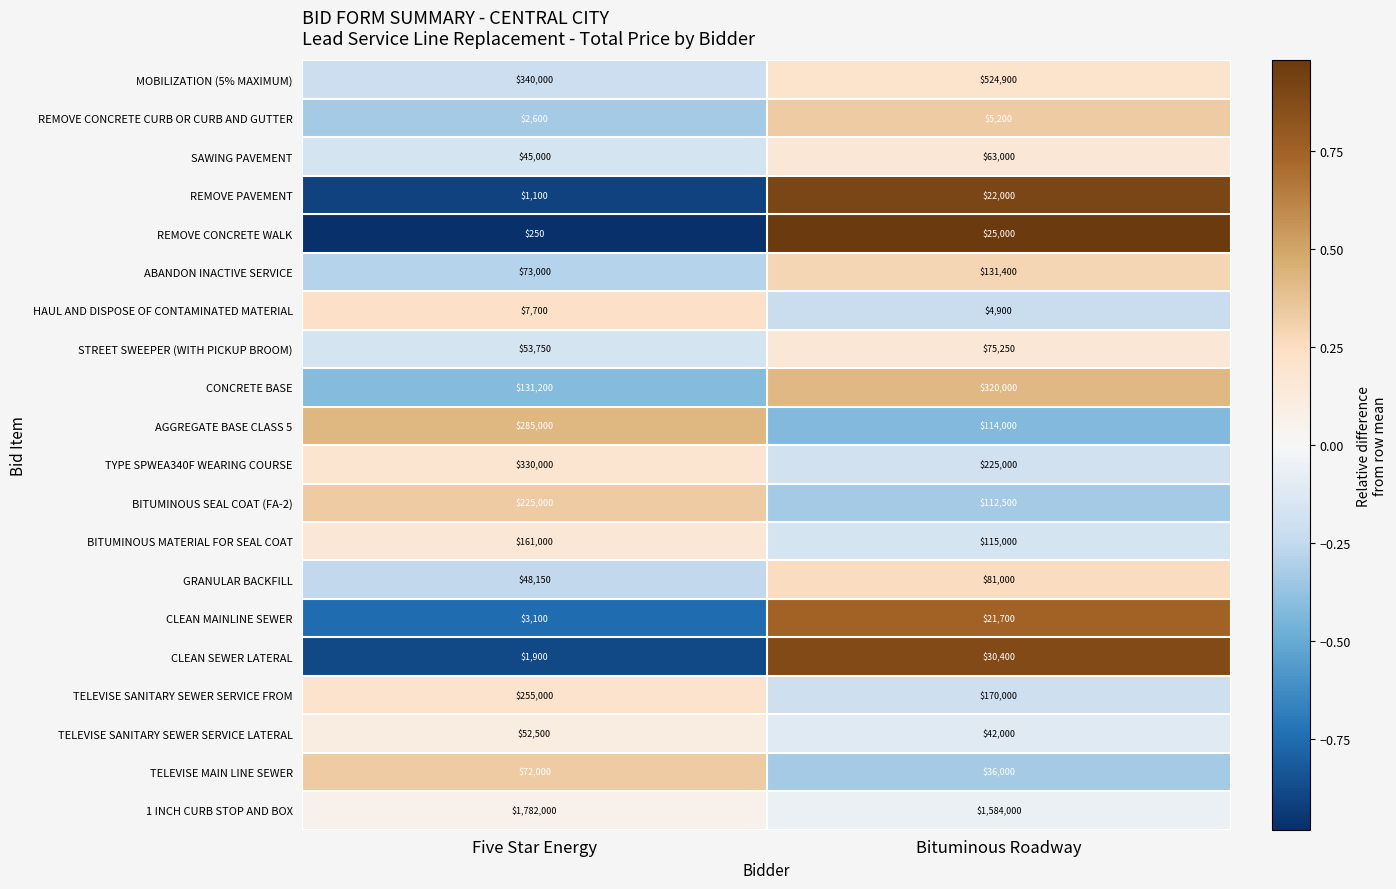

What is the total value across all series at Bituminous Roadway?

3703250